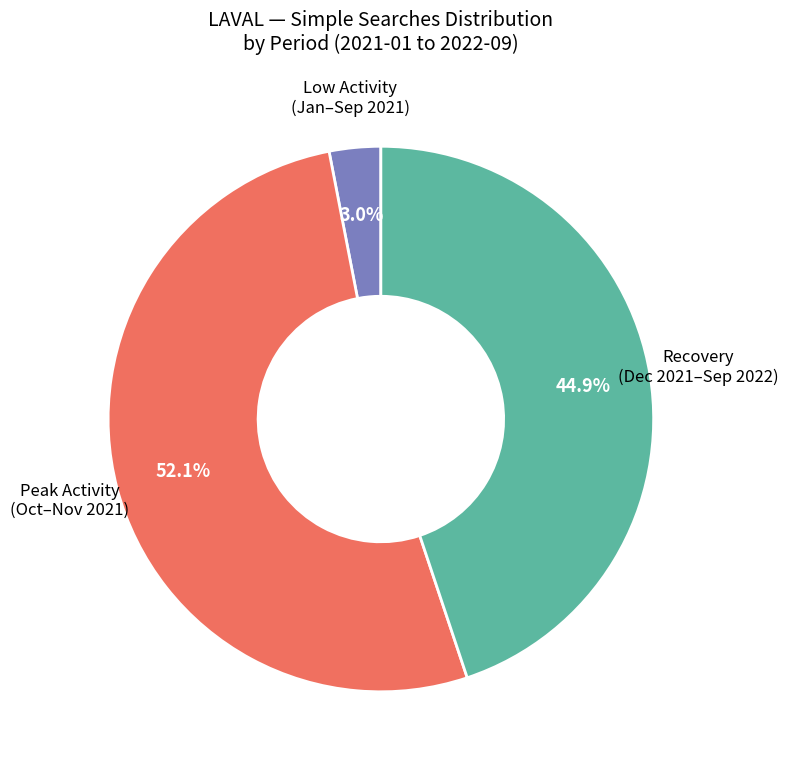

Does any single category account for the majority?

Yes